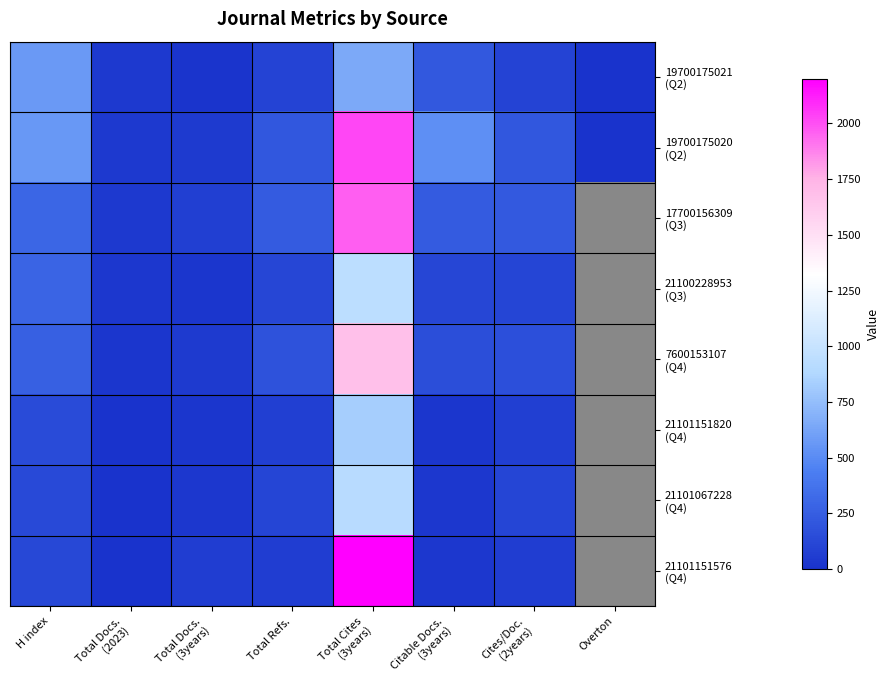

Which has a higher value, Total Docs.
(2023) or Total Cites
(3years)?

Total Cites
(3years)